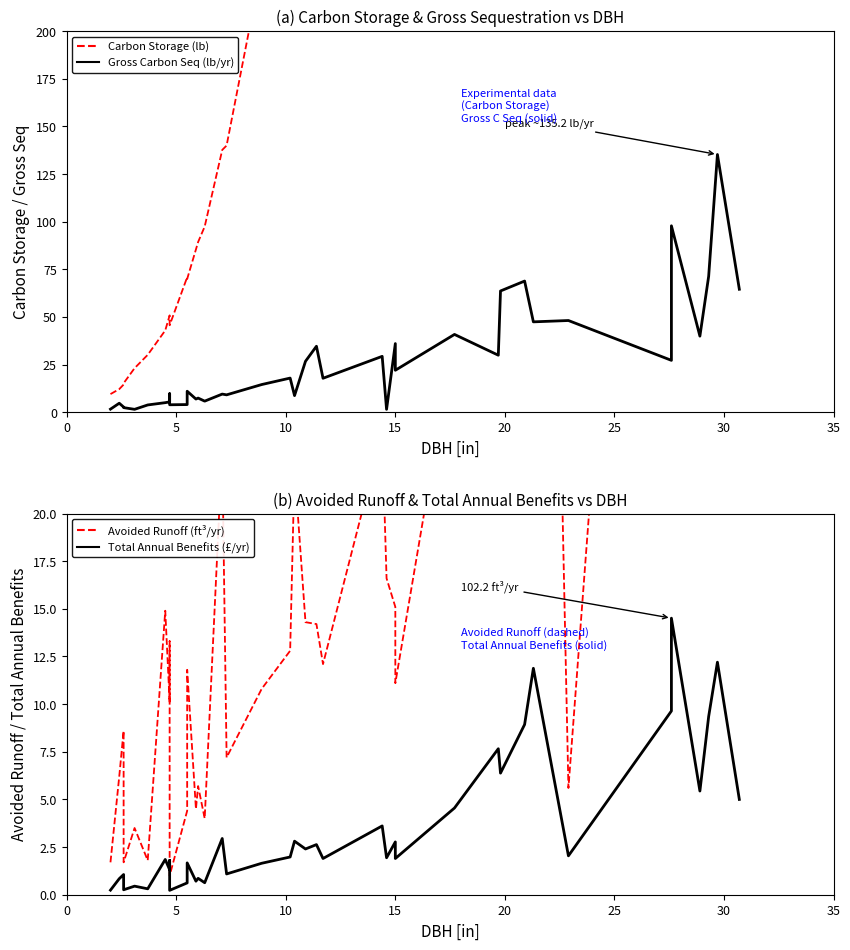

True or false: Carbon Storage (lb) has more than 1 interior local peaks.

True